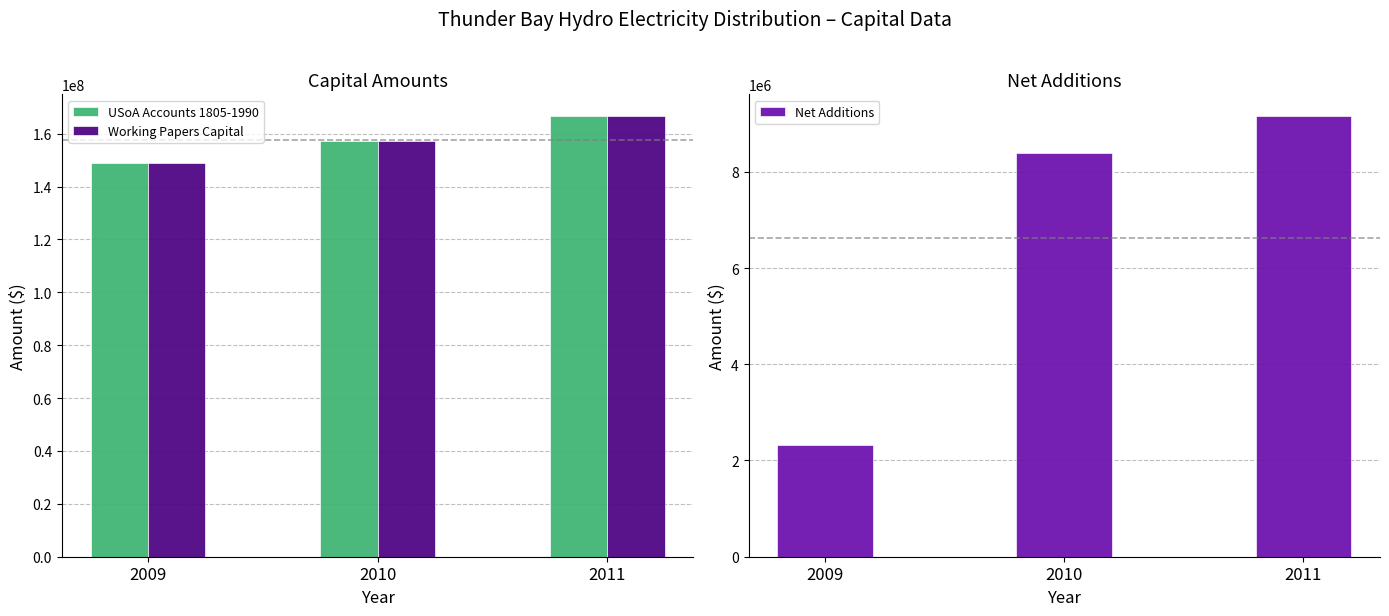

How many Working Papers Capital values are between 149038853 and 166583885?

3